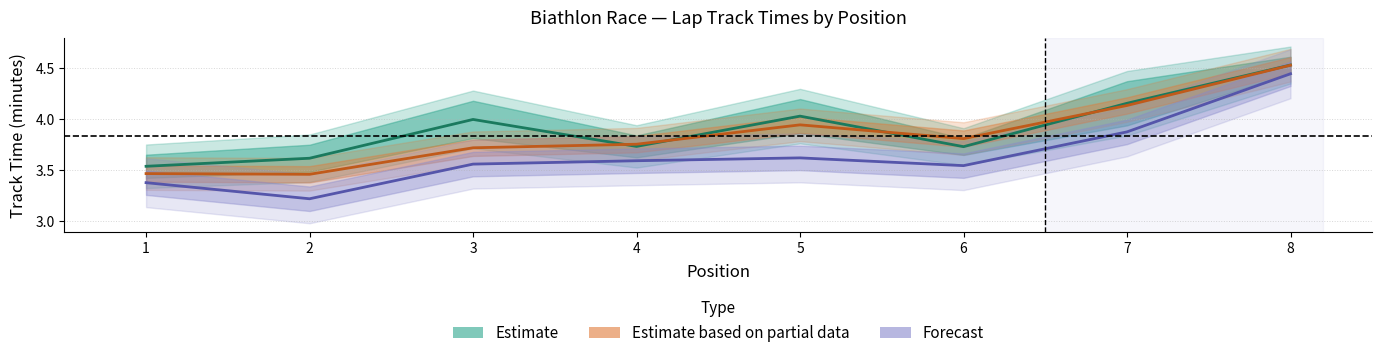

What is the total value across all series at 4?

11.1